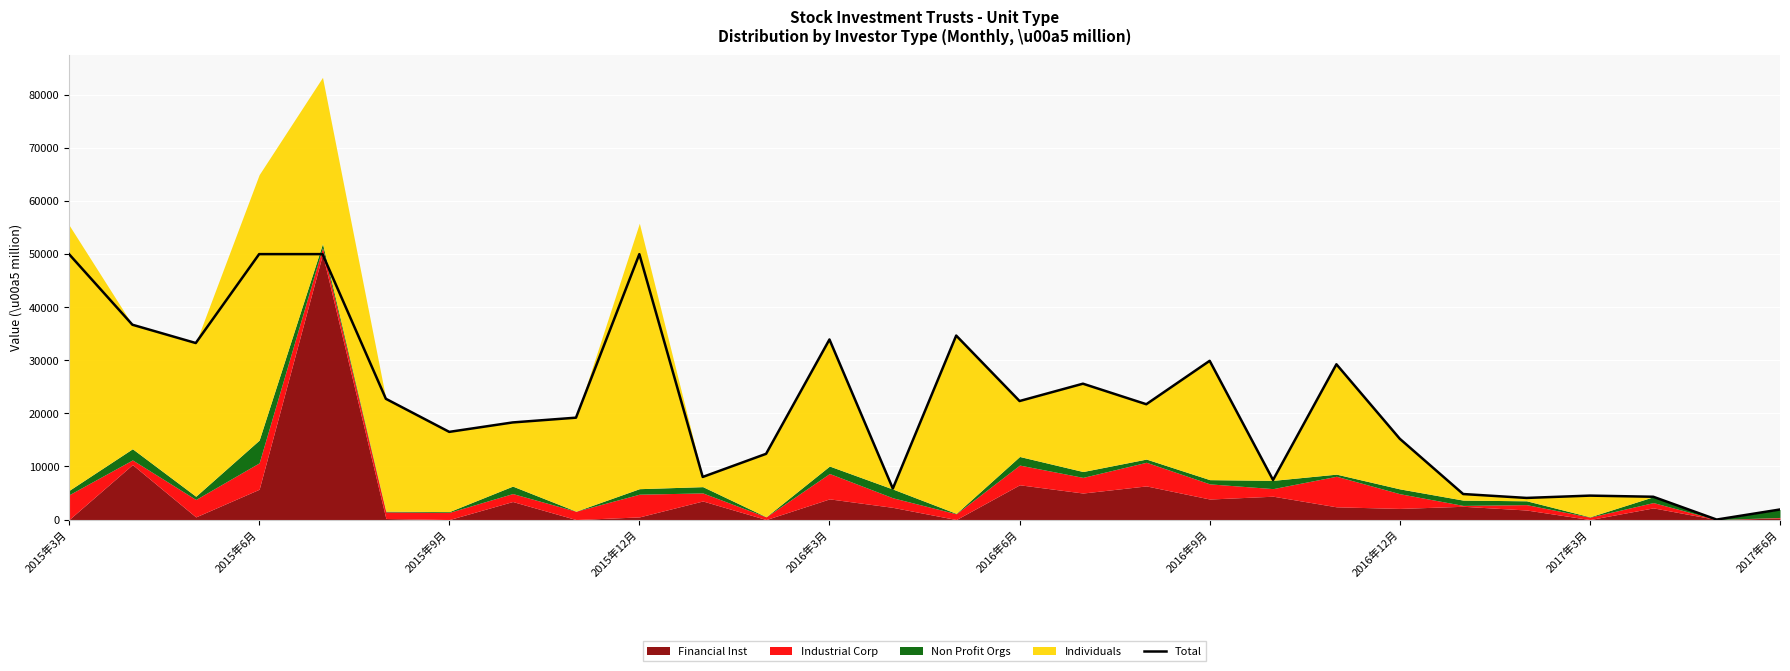

The value of Total at 2015年12月 is 16093. True or false?

False